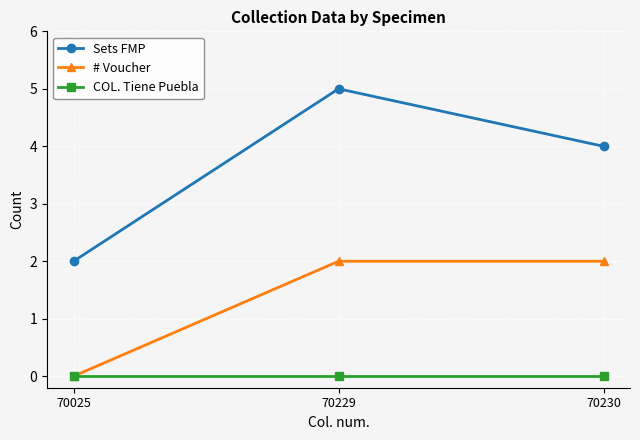

Does the chart display data point markers on the line(s)?

Yes